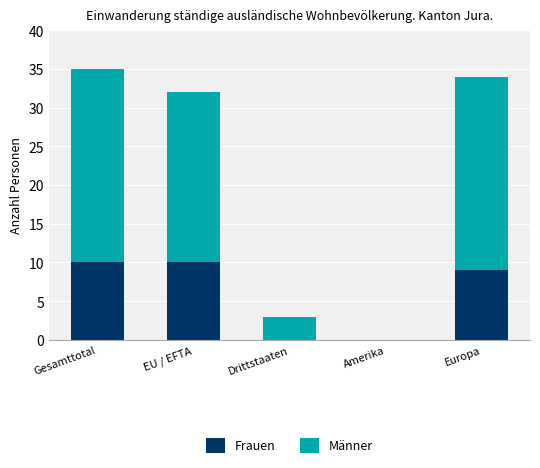

The Frauen series shows 5 at EU / EFTA. True or false?

False